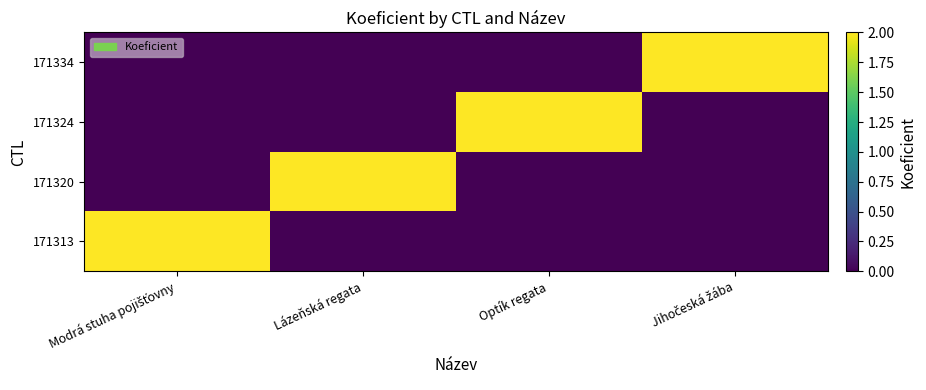

At Jihočeská žába, list the series in order from largest to smallest.

171334, 171313, 171320, 171324